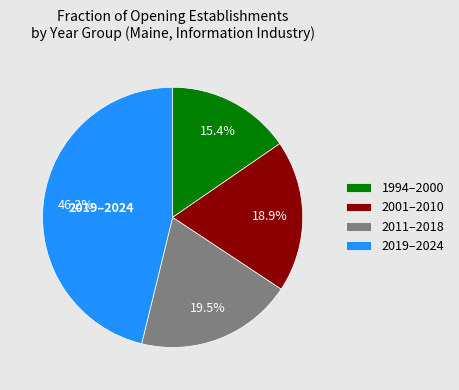

Which slice is the smallest?

1994–2000